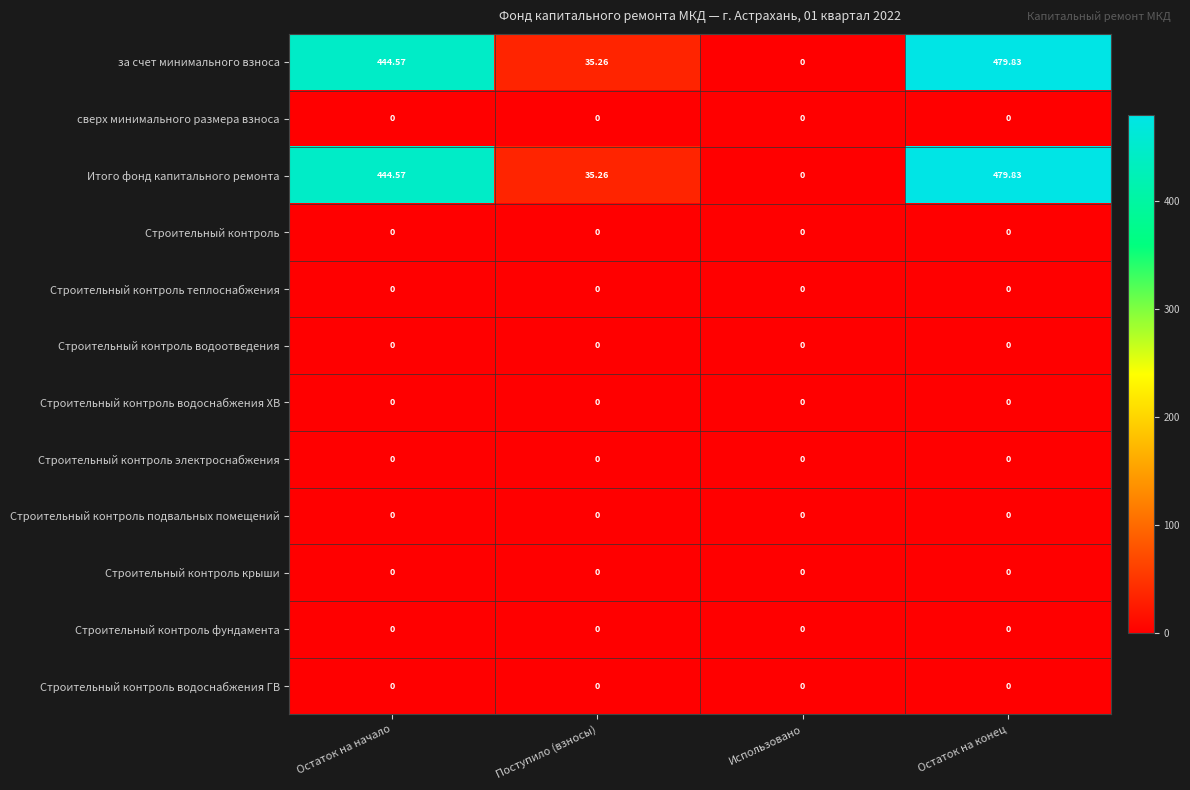

At which label is Итого фонд капитального ремонта closest to 239?

Поступило (взносы)